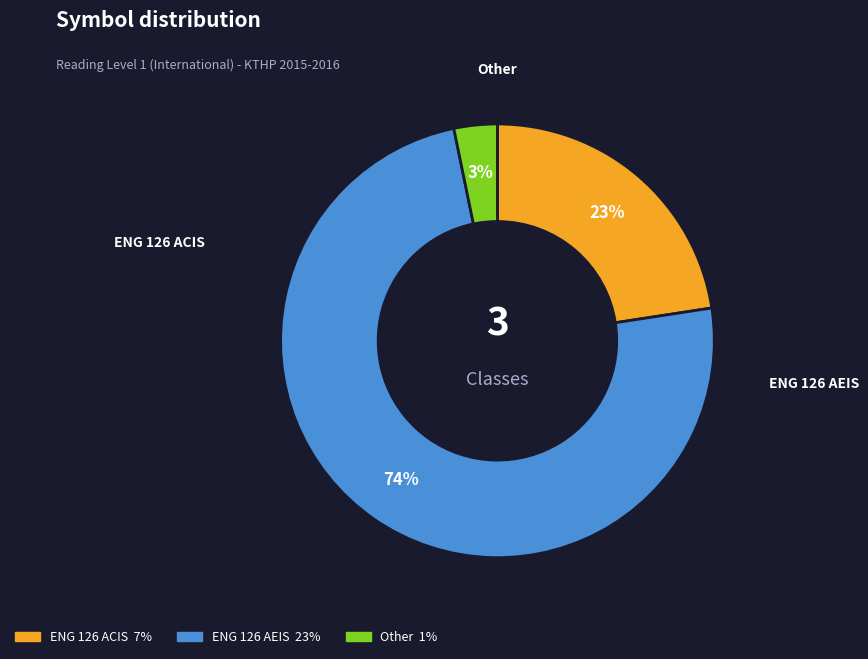

What is the smallest slice in the pie chart?

Other